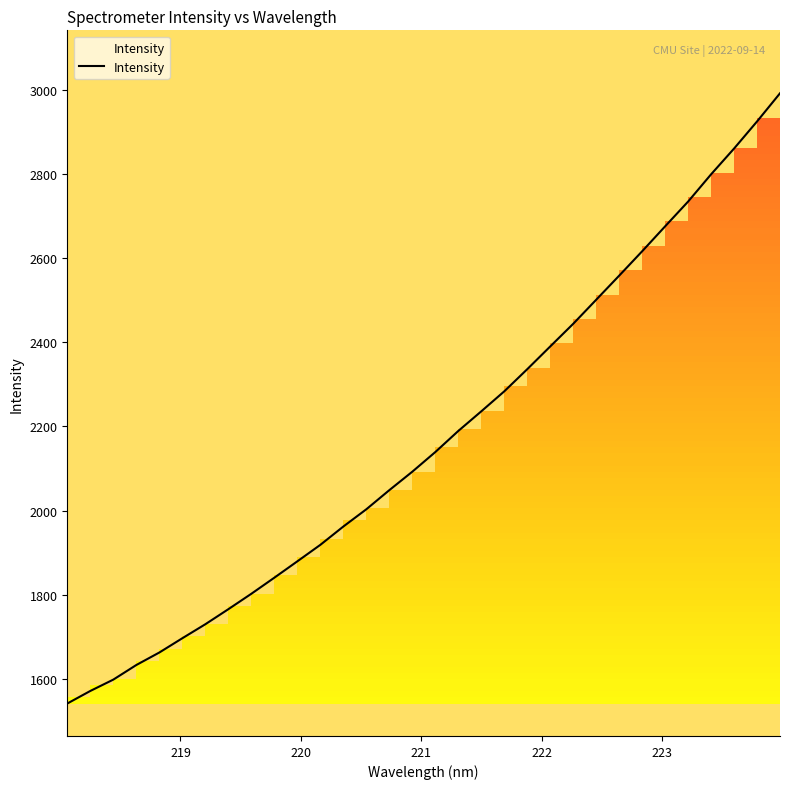

True or false: the data has more than 2 interior local peaks.

False